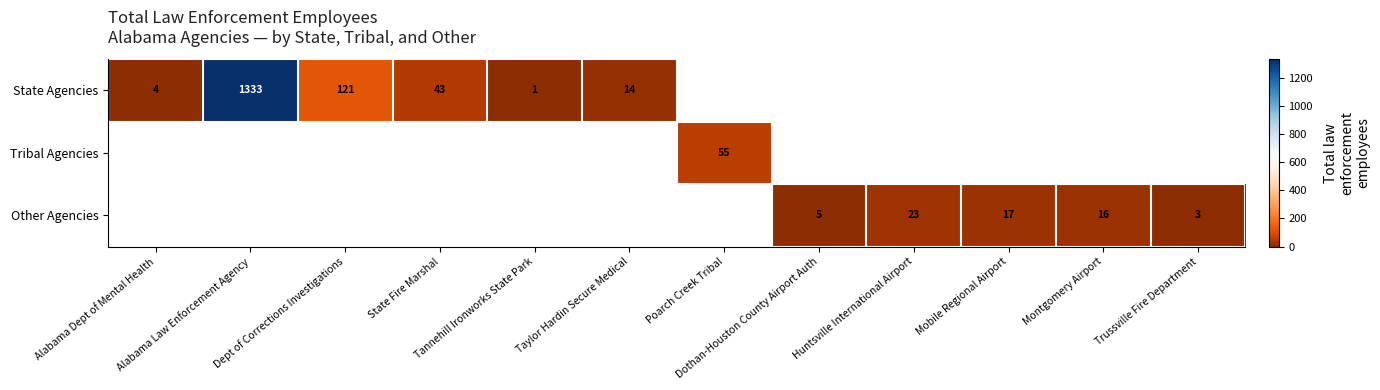

At Alabama Dept of Mental Health, list the series in order from largest to smallest.

State Agencies, Tribal Agencies, Other Agencies